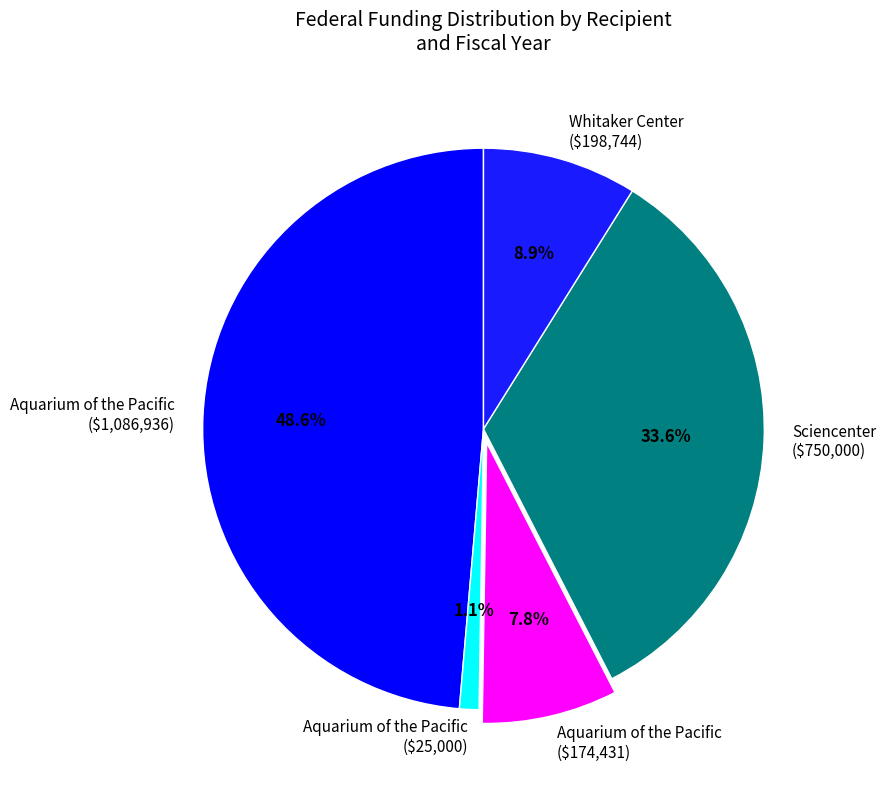

Is there a majority slice in this chart?

No